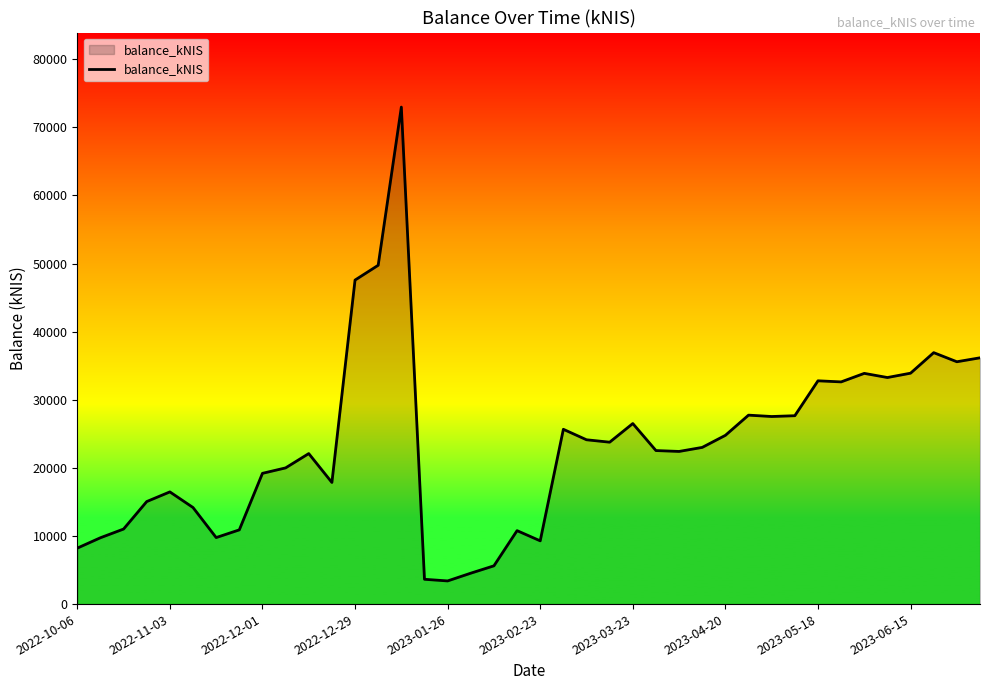

What is the minimum value shown in the chart?

3400.2